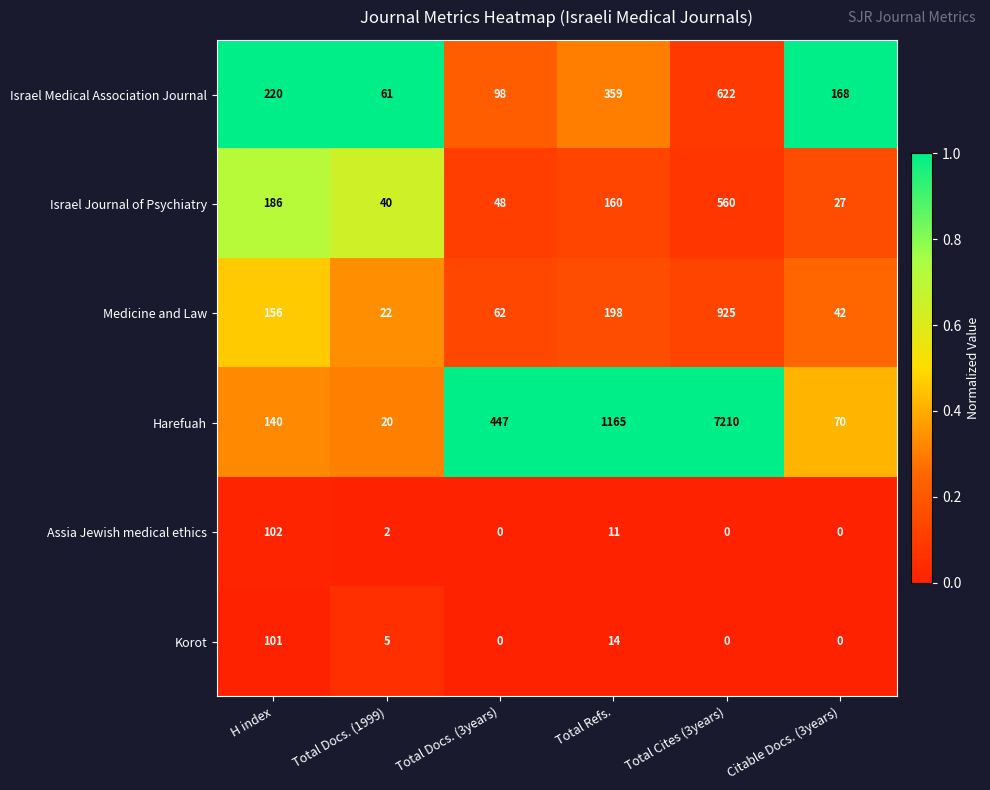

Which series changed the most between Total Docs. (1999) and Total Docs. (3years)?

Harefuah